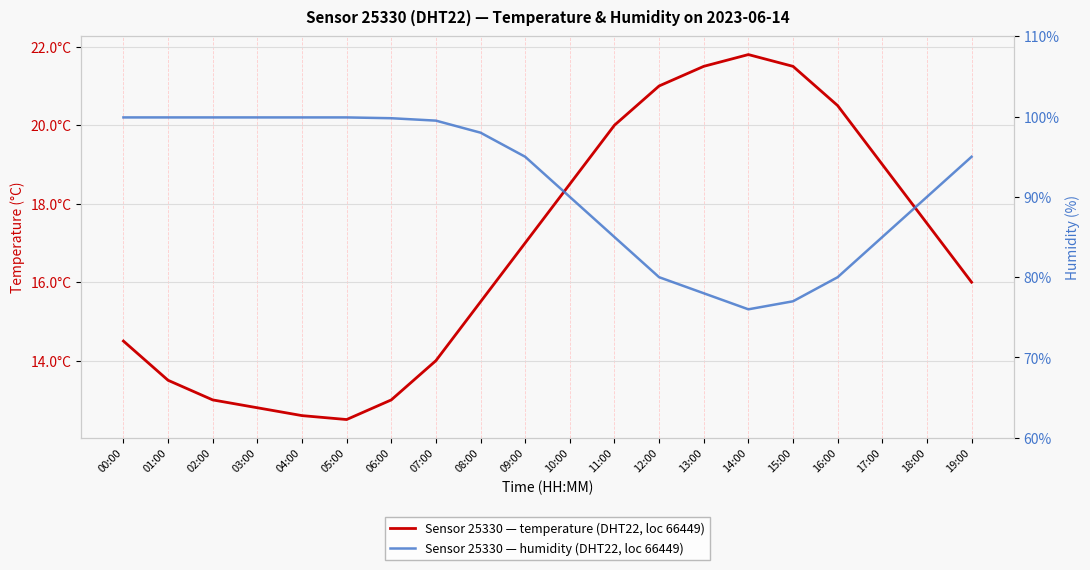

At how many categories does at least one series exceed 97?

9